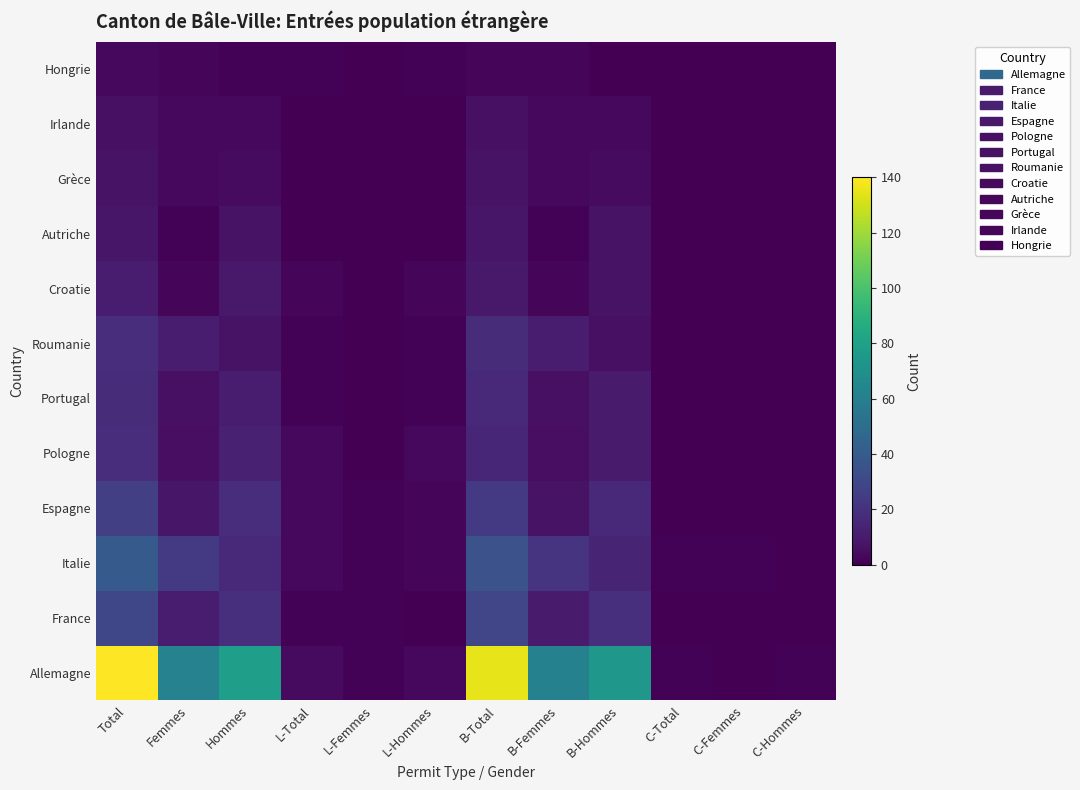

Is it true that the value at C-Hommes is 1?

False